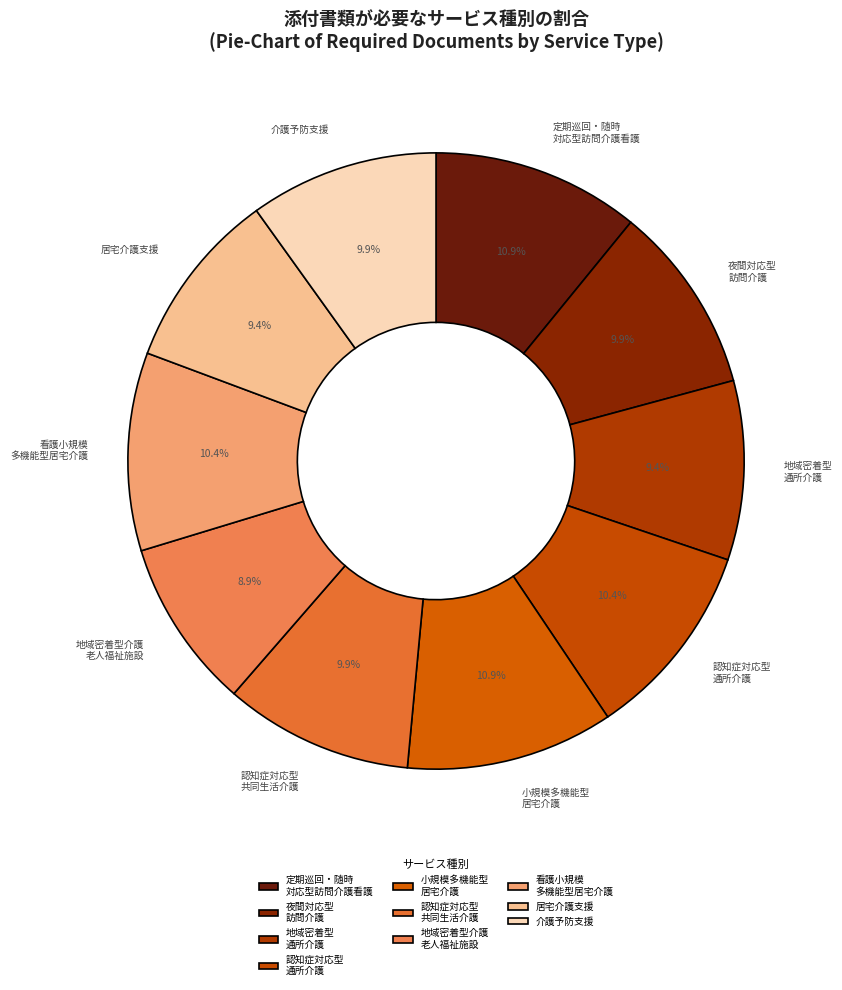

To the nearest percent, what is the difference between the largest and smallest slice percentages?

2%